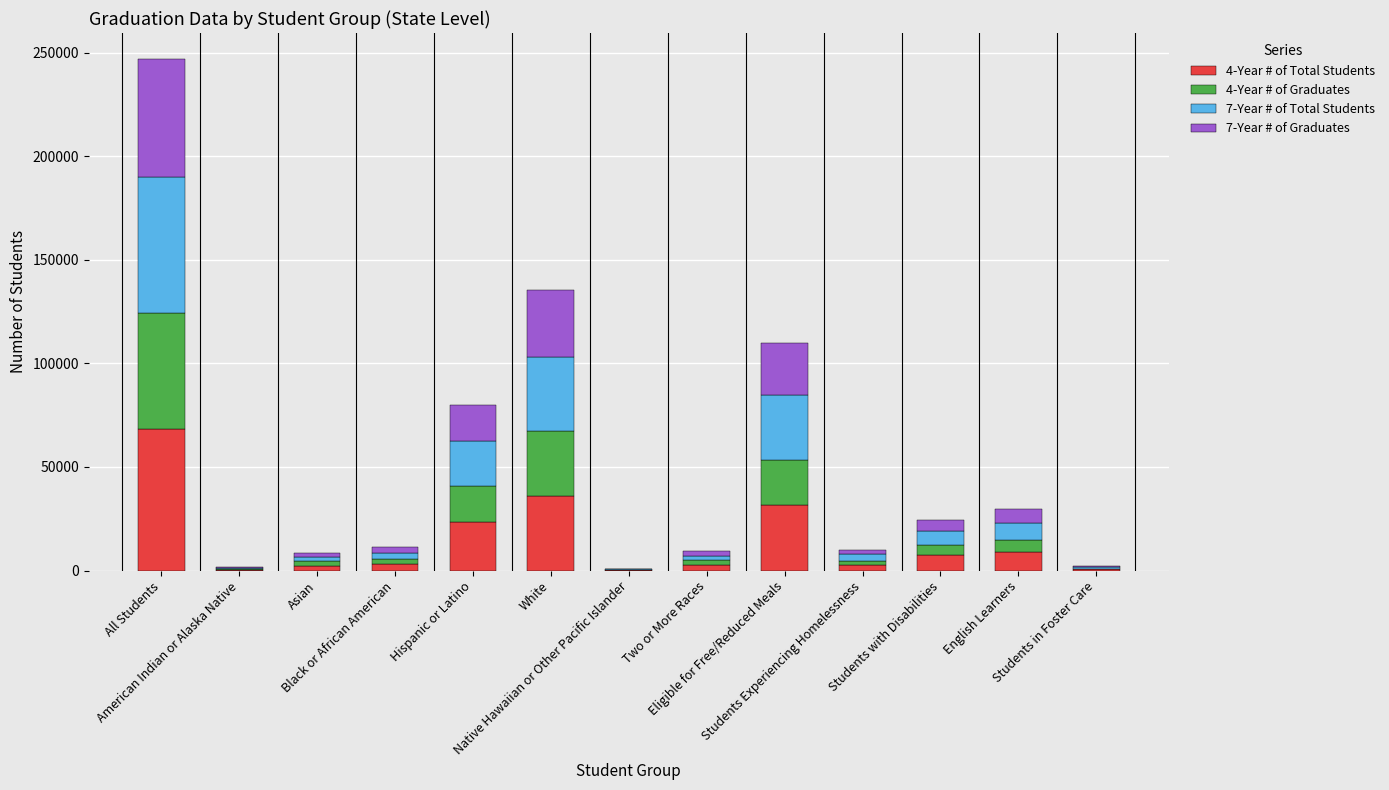

Are the bars grouped side by side (vs. stacked)?

No